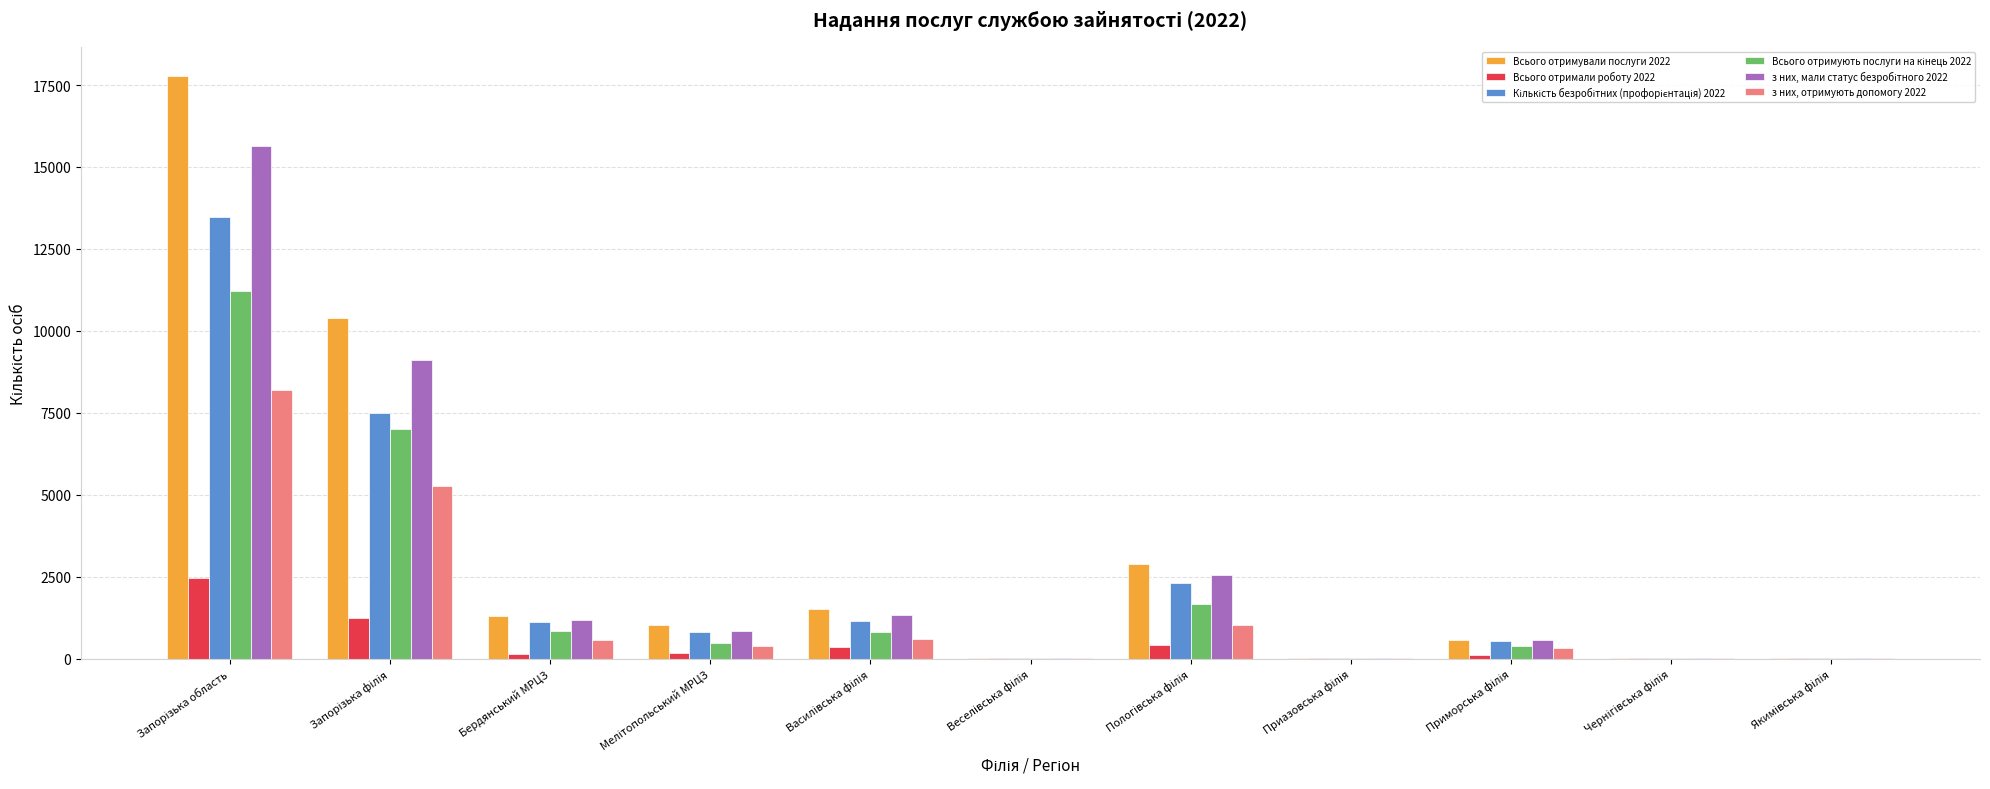

What is the maximum value for Всього отримували послуги 2022?

17776